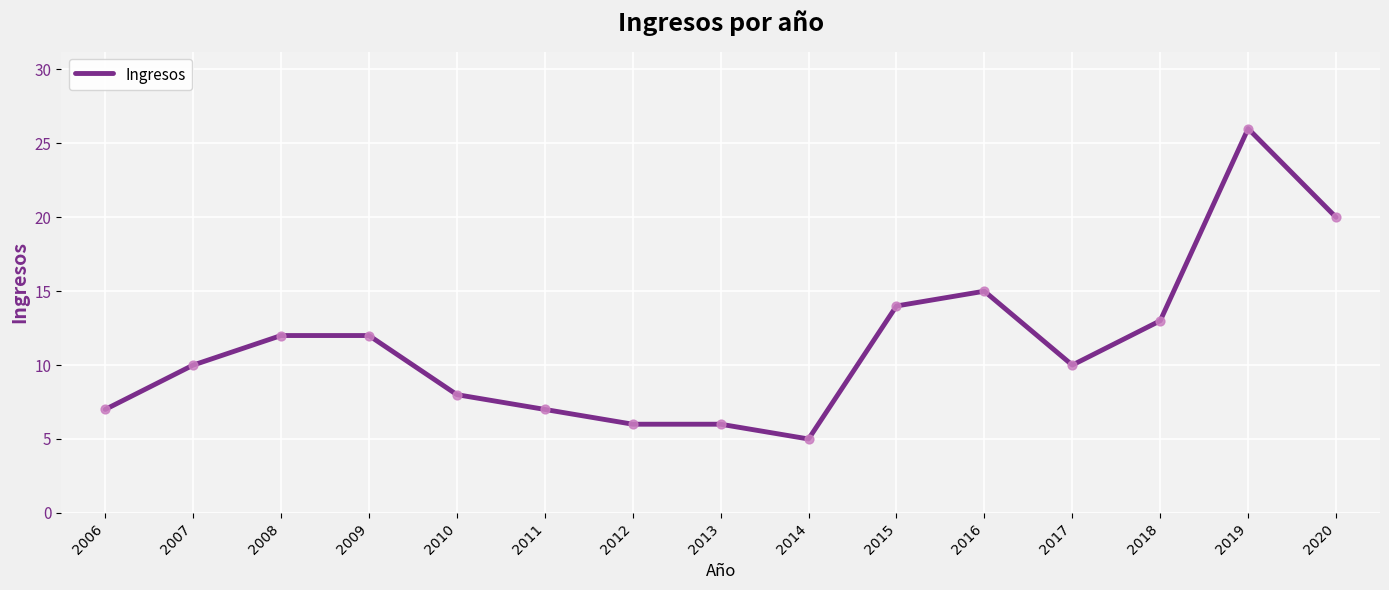

Between 2015 and 2019, which is larger?

2019